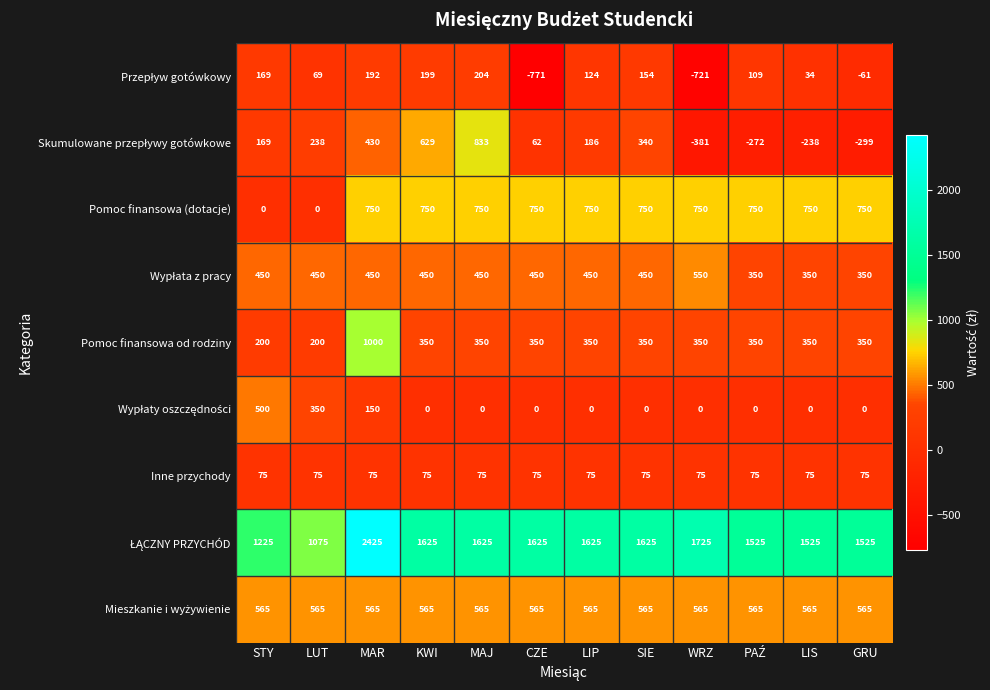

What is the difference between the highest and lowest values at STY?

1225